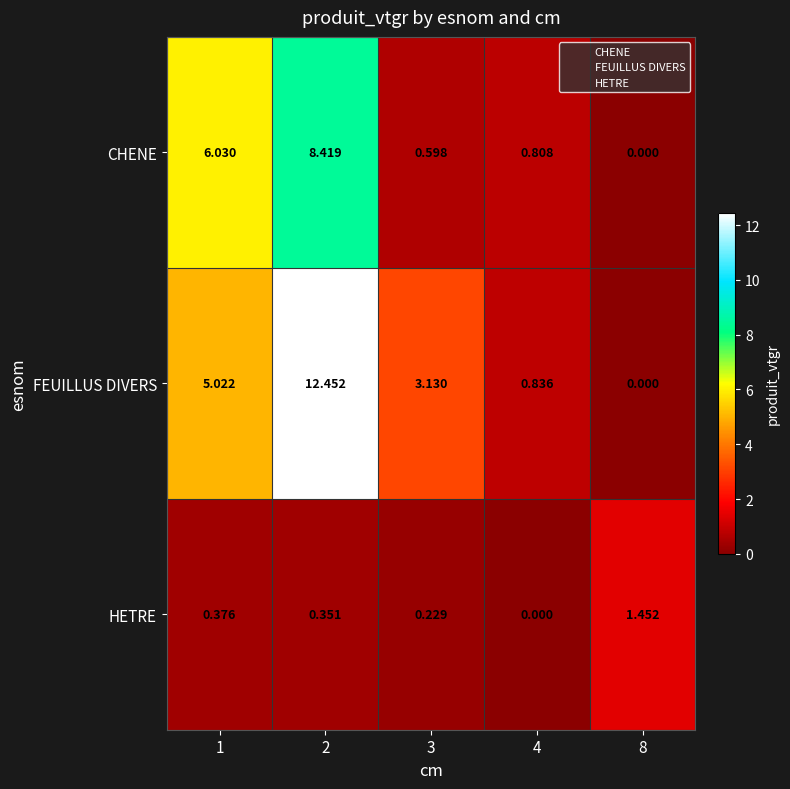

List the series in order of their peak value, highest first.

FEUILLUS DIVERS, CHENE, HETRE